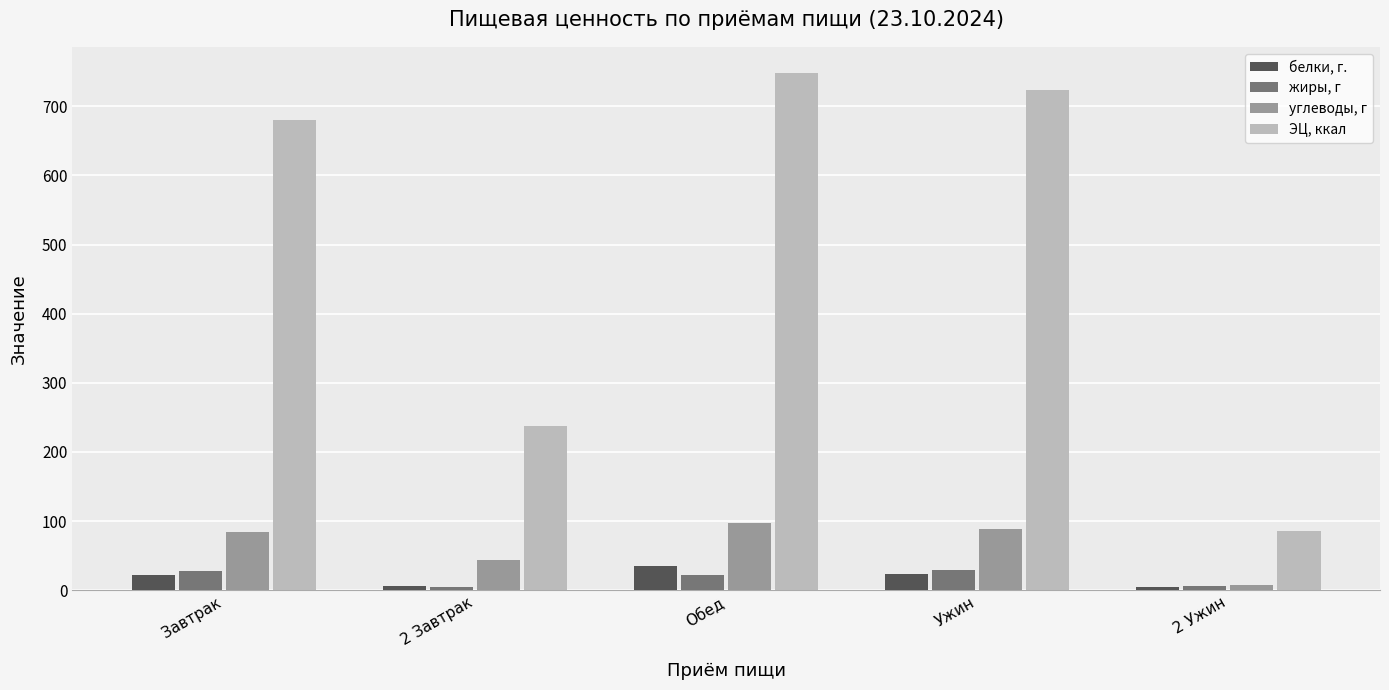

Which series has the largest range (max minus min)?

ЭЦ, ккал